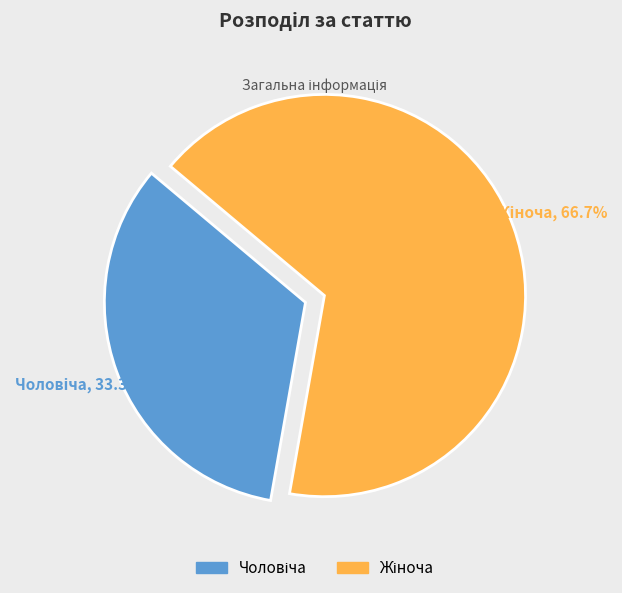

Does any single category account for the majority?

Yes